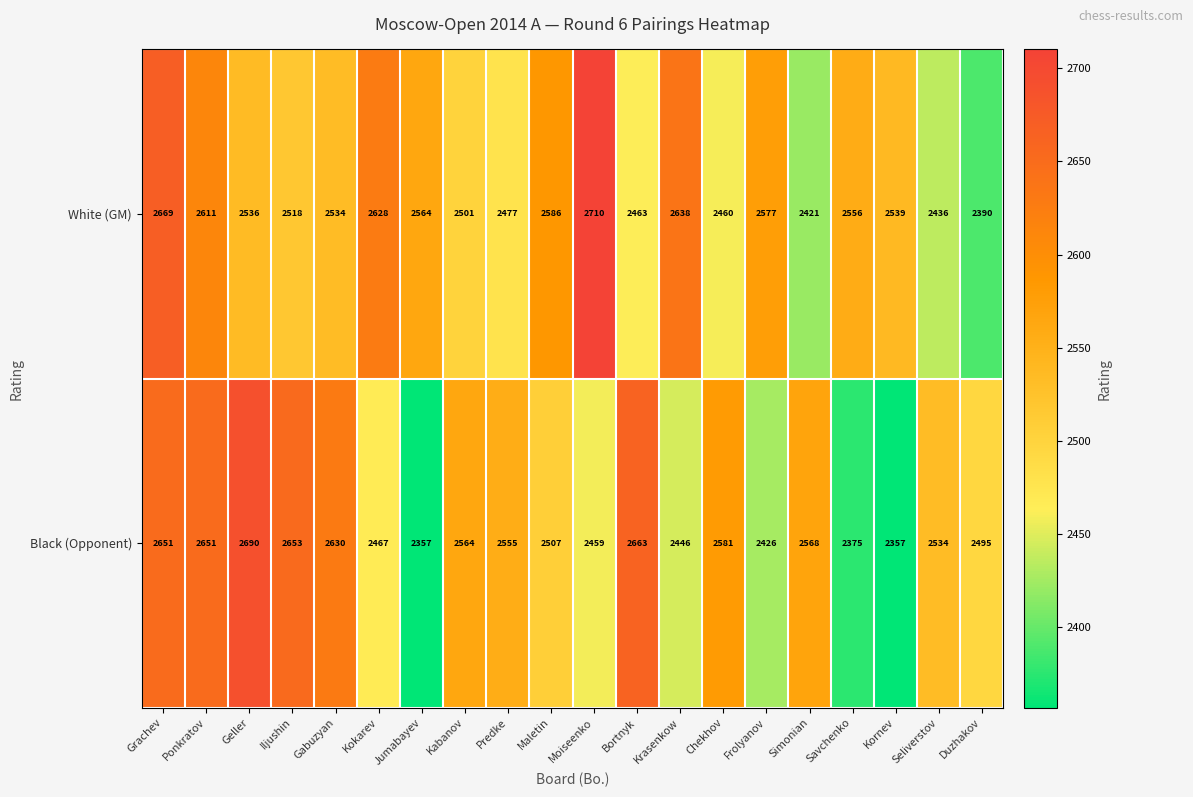

Between Simonian and Kornev, which series saw the biggest shift?

Black (Opponent)